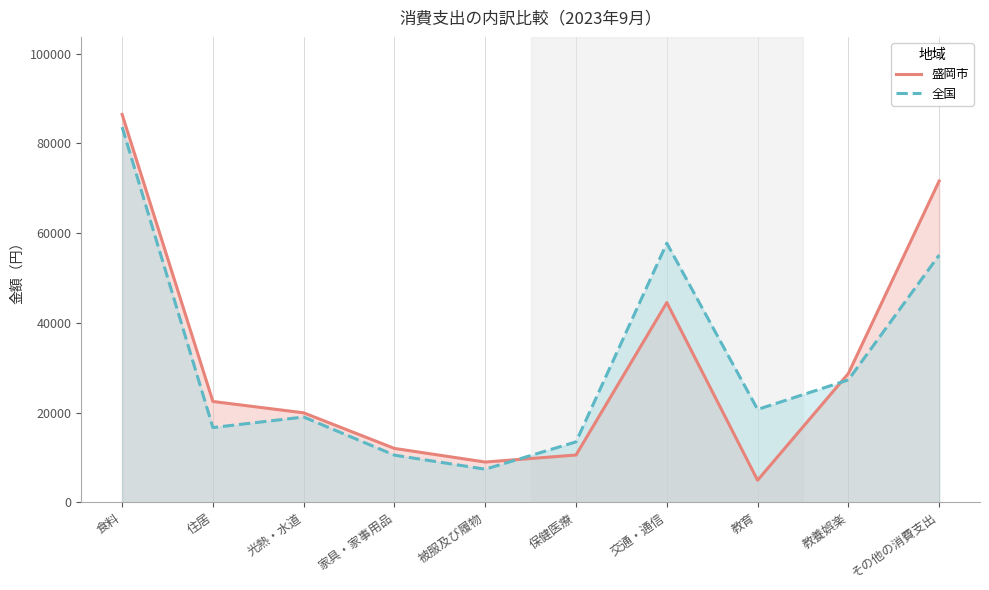

Reading left to right, transcribe all the data shown in this chart.

盛岡市: 食料=86439	住居=22464	光熱・水道=19935	家具・家事用品=12000	被服及び履物=8965	保健医療=10534	交通・通信=44519	教育=4907	教養娯楽=28706	その他の消費支出=71595
全国: 食料=83618	住居=16655	光熱・水道=19000	家具・家事用品=10500	被服及び履物=7373	保健医療=13458	交通・通信=57747	教育=20690	教養娯楽=27274	その他の消費支出=55098